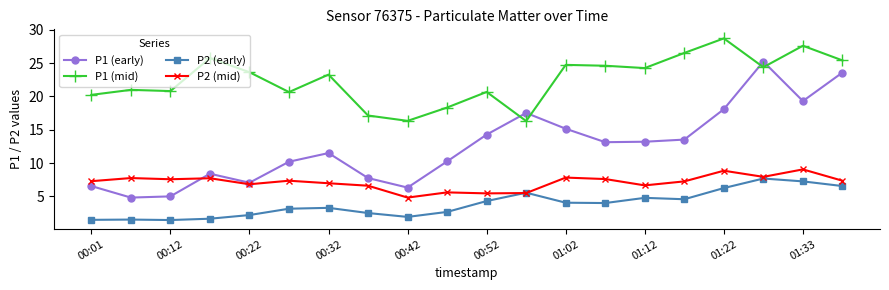

What is the difference between the maximum and minimum values in the P2 (mid) series?

4.2